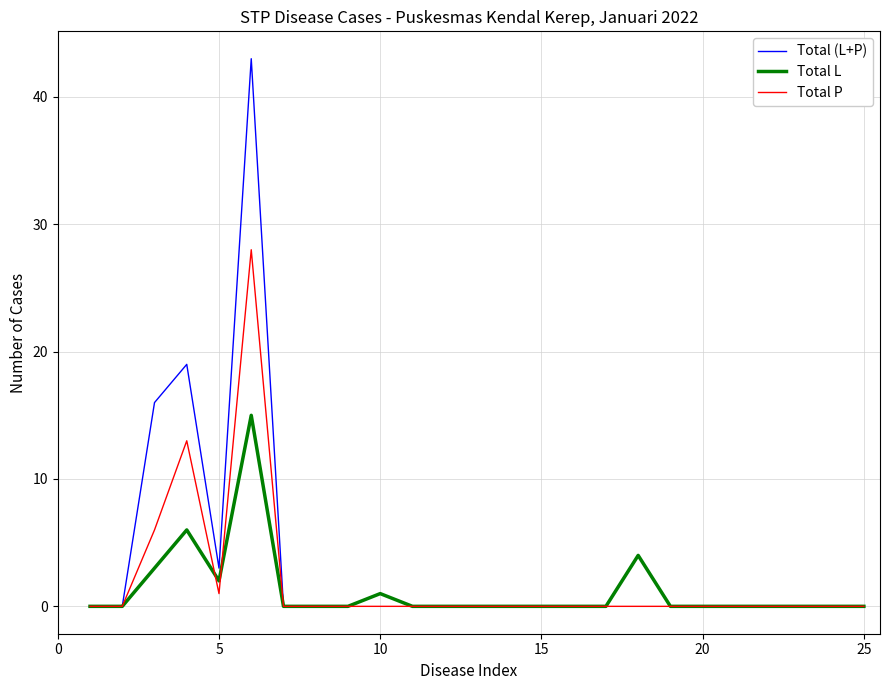

What is the maximum value for Total (L+P)?

43